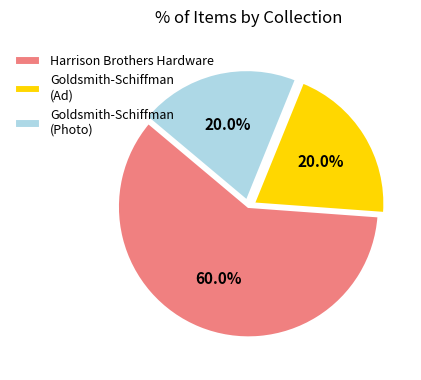

Which has a higher value, Goldsmith-Schiffman (Photo) or Harrison Brothers Hardware?

Harrison Brothers Hardware